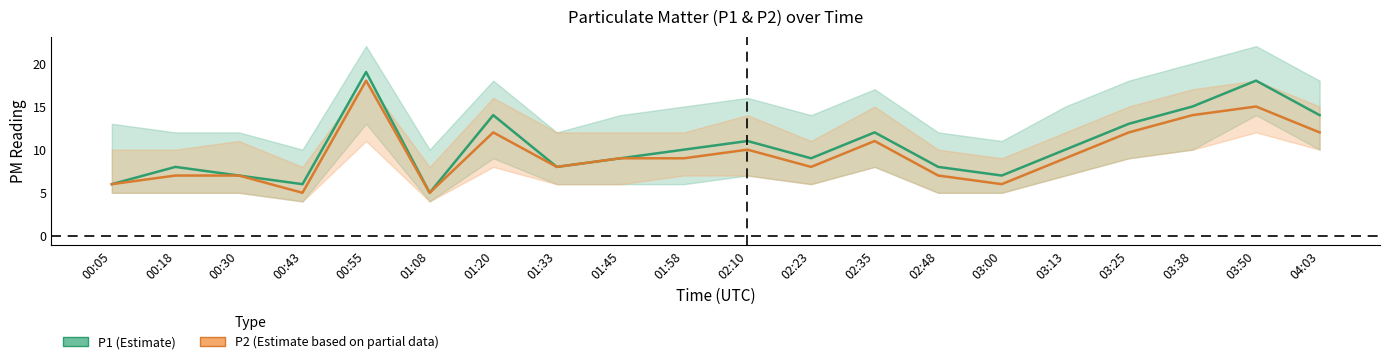

Rank the categories by P1 value from highest to lowest.

00:55, 03:50, 03:38, 01:20, 04:03, 03:25, 02:35, 02:10, 01:58, 03:13, 01:45, 02:23, 00:18, 01:33, 02:48, 00:30, 03:00, 00:05, 00:43, 01:08